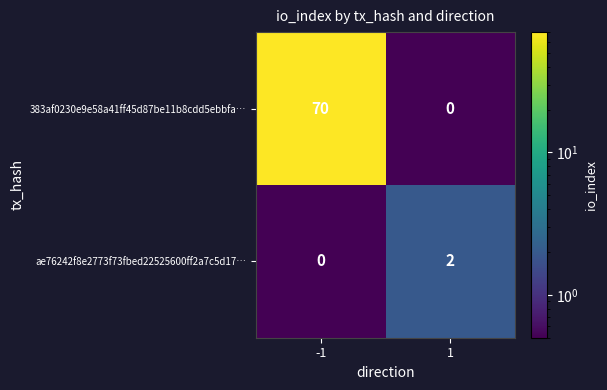

Reading left to right, transcribe all the data shown in this chart.

383af0230e9e58a41ff45d87be11b8cdd5ebbfa…: -1=70	1=0
ae76242f8e2773f73fbed22525600ff2a7c5d17…: -1=0	1=2